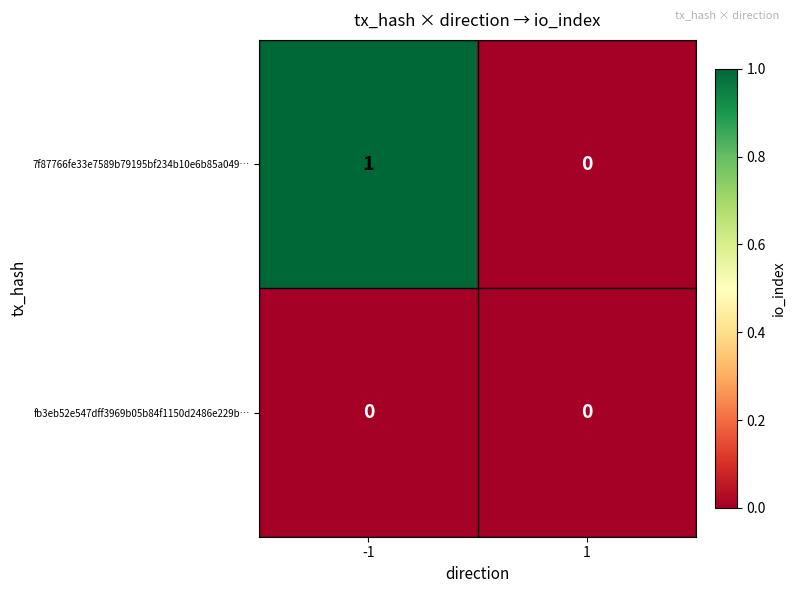

Which series has the largest total across all categories?

7f87766fe33e7589b79195bf234b10e6b85a049…